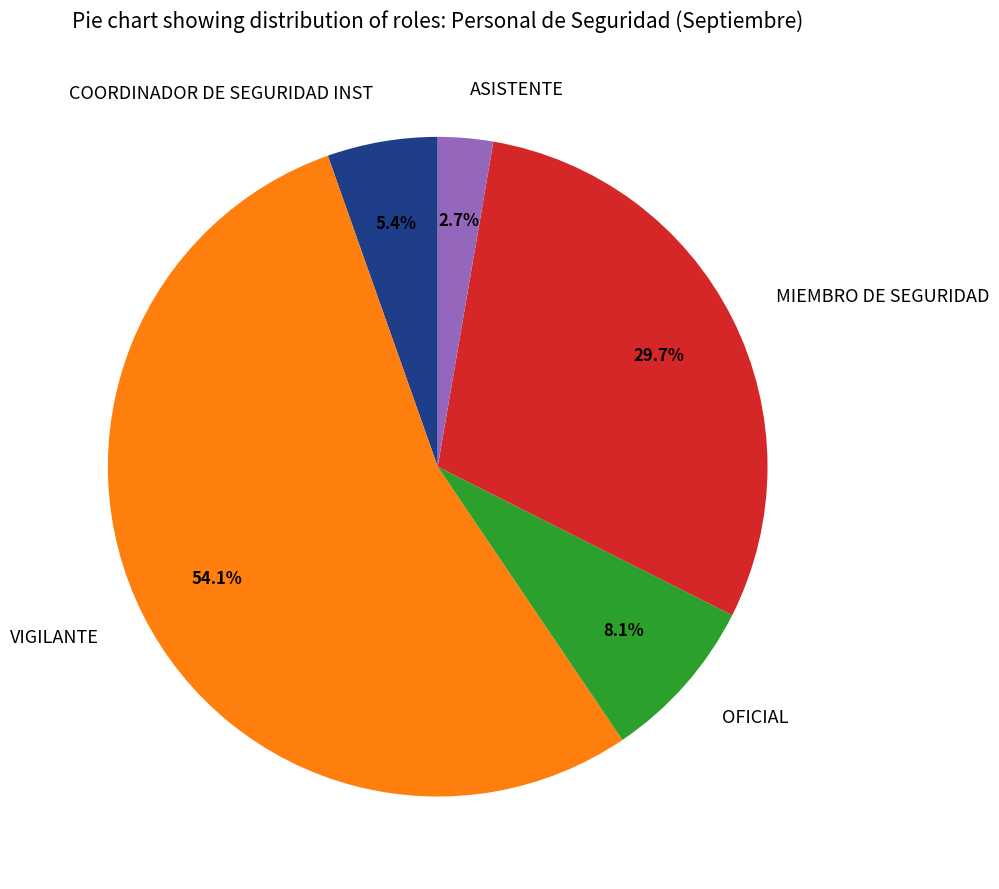

Approximately how many times larger is the value at MIEMBRO DE SEGURIDAD compared to ASISTENTE?

11.0